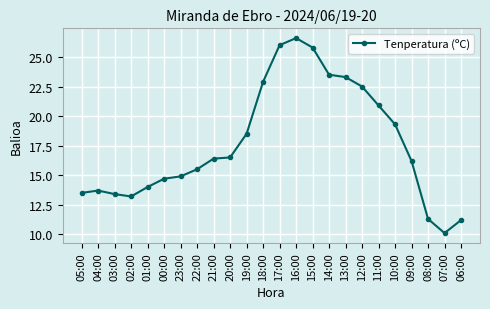

How many lines are shown in the chart?

1